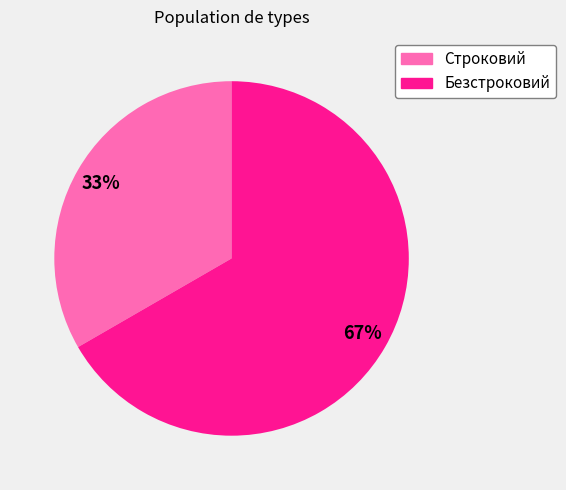

Does Безстроковий account for over 50% of the chart?

Yes